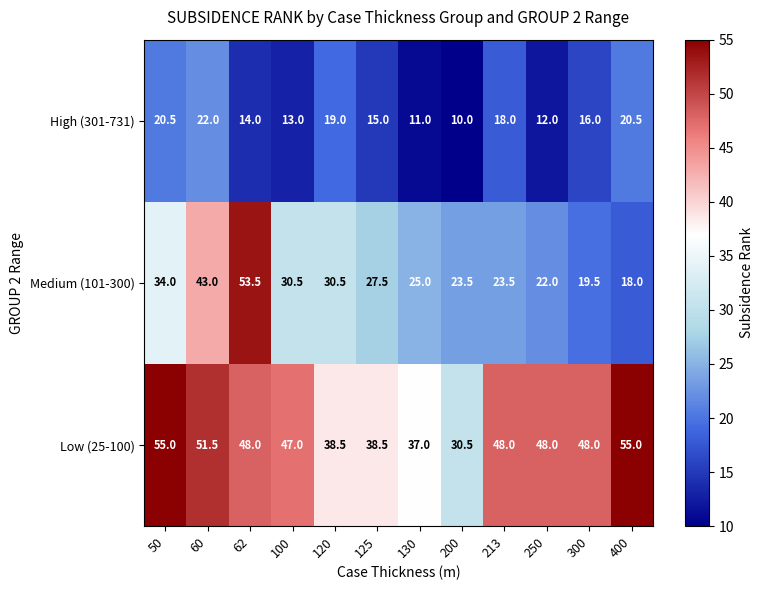

What is the sum of the High (301-731) values at 213 and 200?

28.0